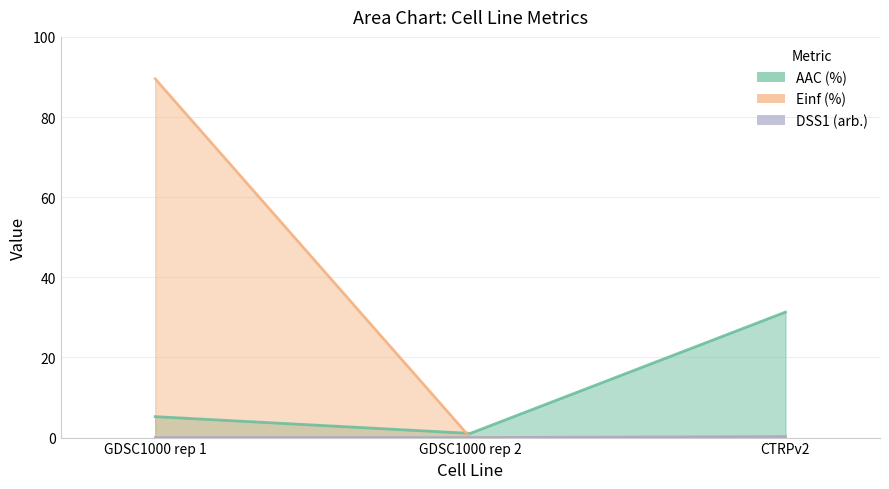

True or false: Einf (%) has a value of 0.0 at GDSC1000 rep 2.

True